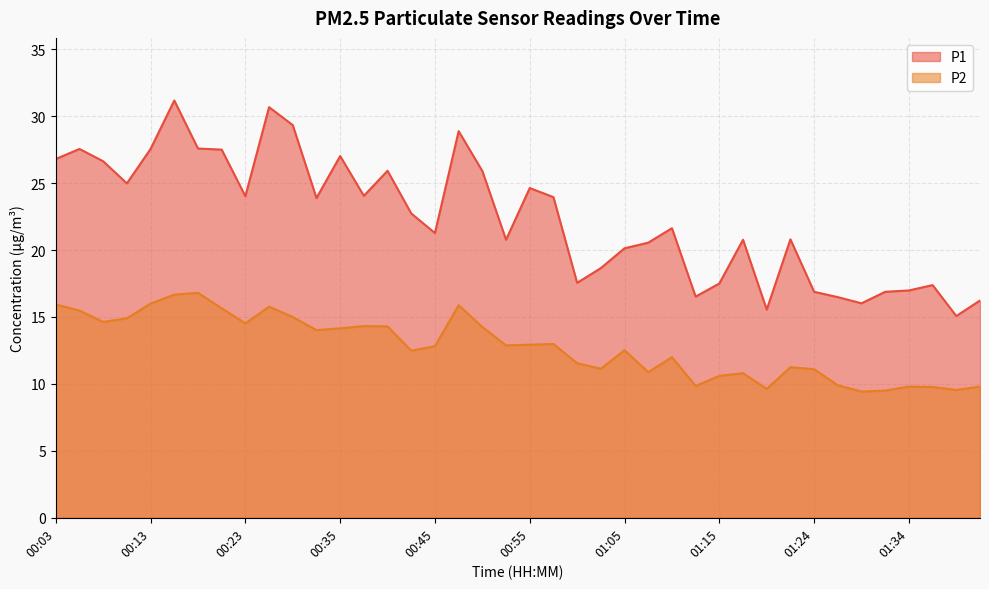

How many lines are shown in the chart?

2